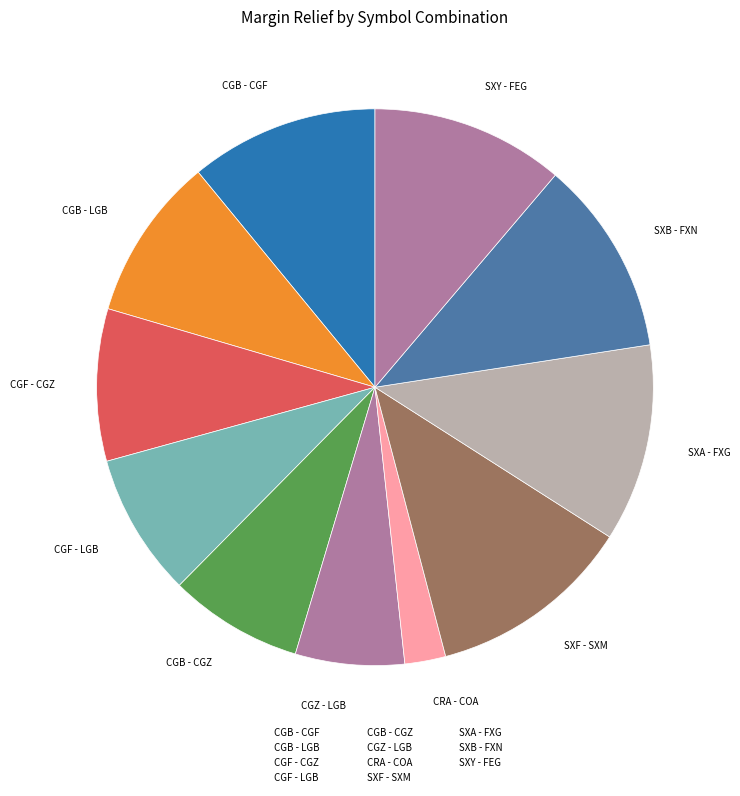

Which has a higher value, CGB - LGB or CGF - LGB?

CGB - LGB